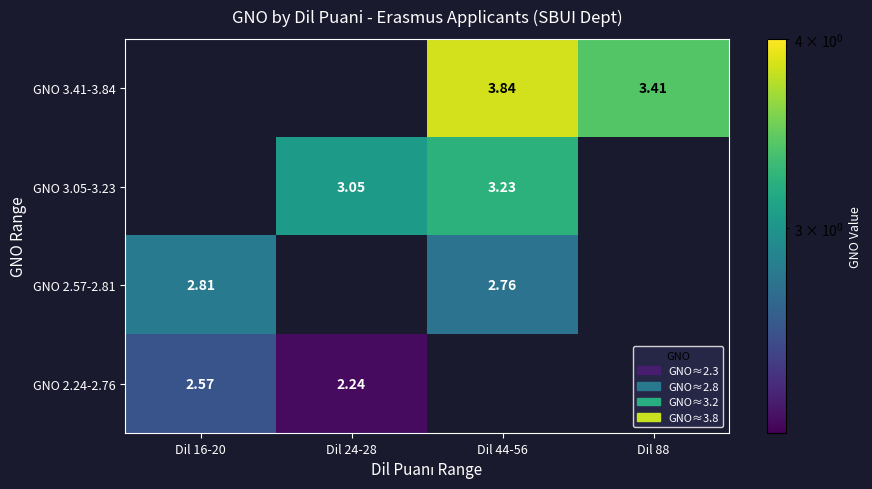

Is the value of GNO 3.05-3.23 at Dil 24-28 greater than the value of GNO 3.41-3.84 at Dil 44-56?

No